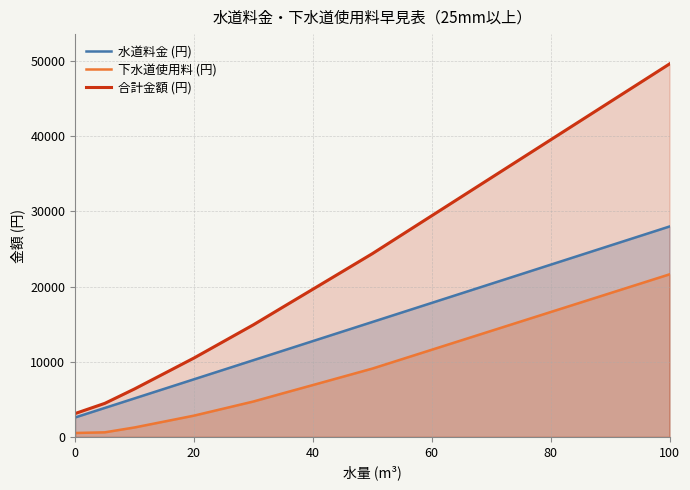

How many data points in 合計金額 (円) are above 24379?

10